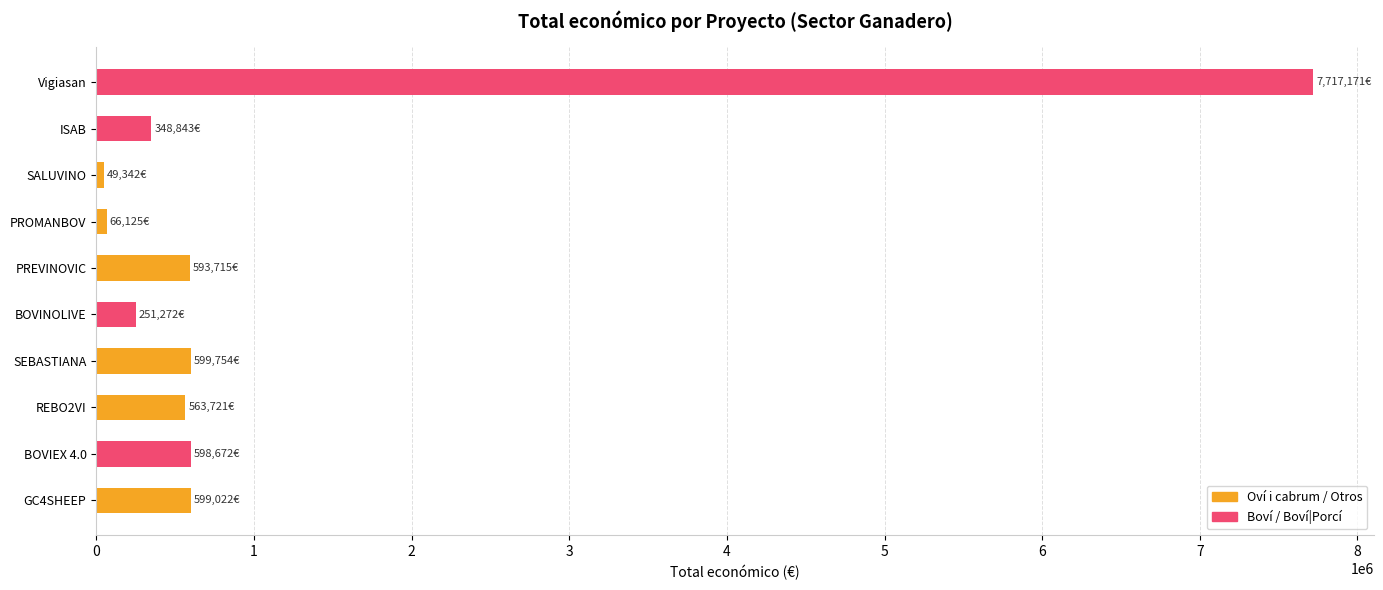

What is the maximum value shown in the chart?

7717171